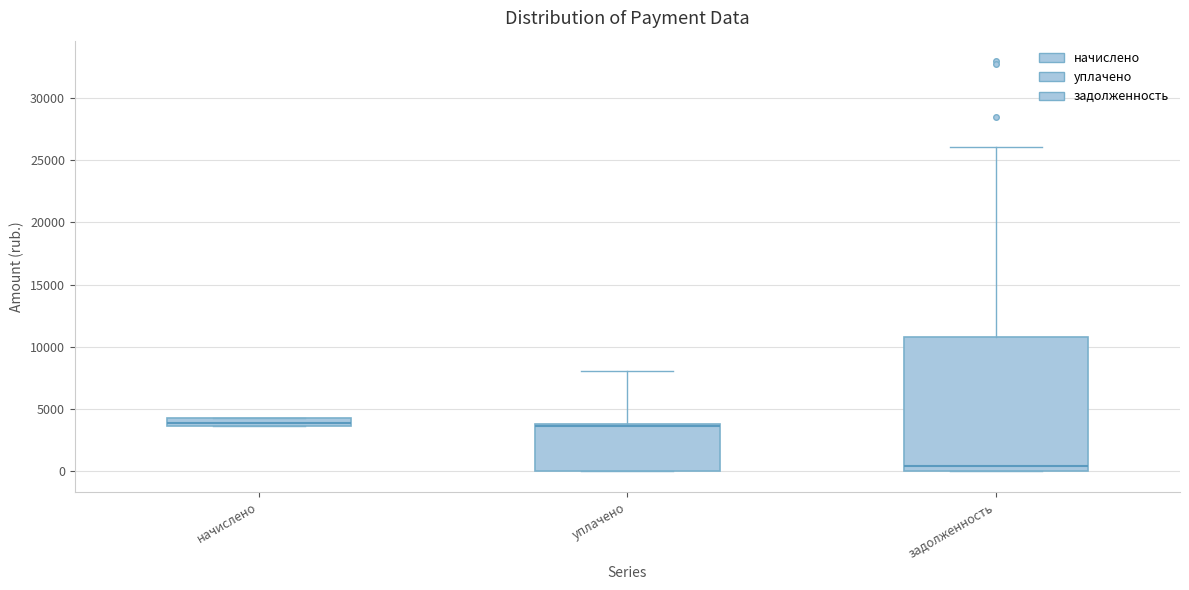

Which box is the tallest, from its lower edge to its upper edge?

задолженность